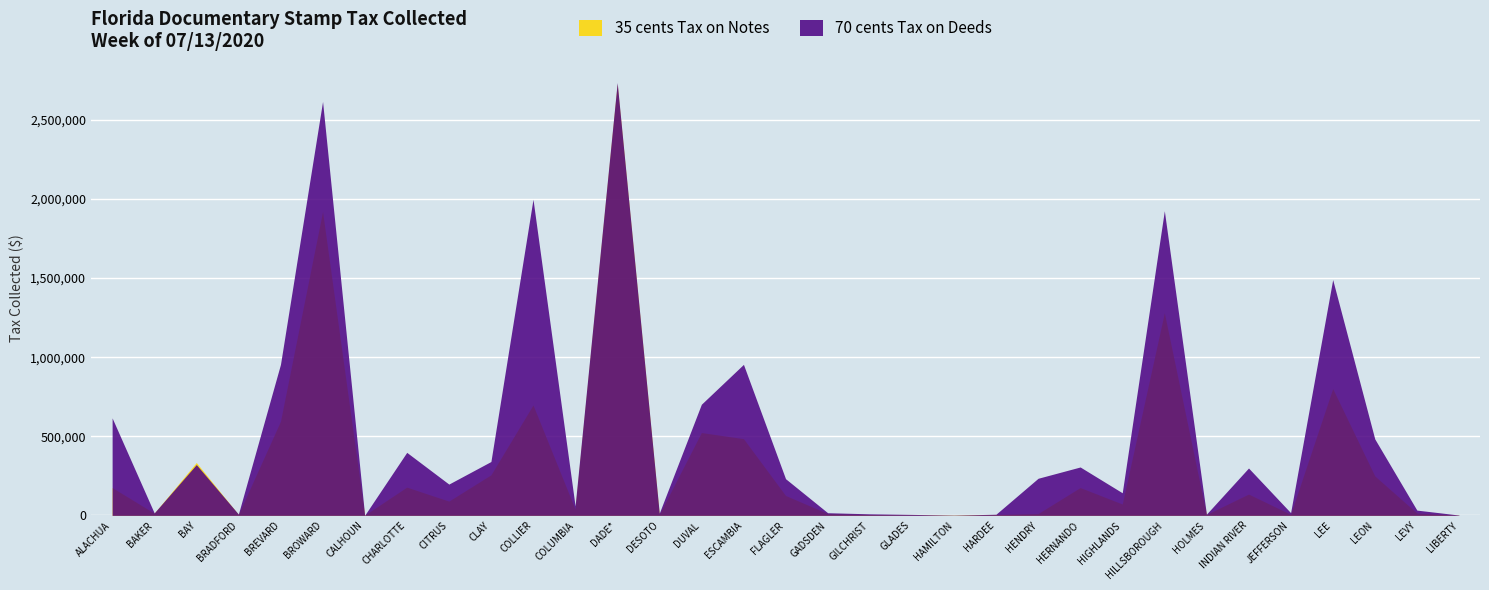

How many interior local valleys does the 70 cents Tax on Deeds series have?

10